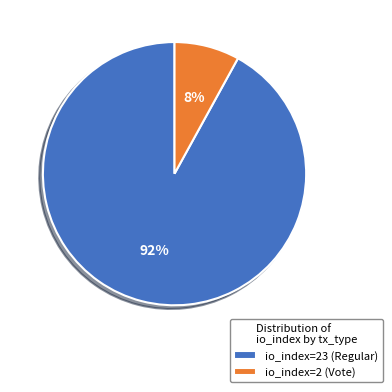

To the nearest percent, what portion does io_index=23 (Regular) represent?

92%